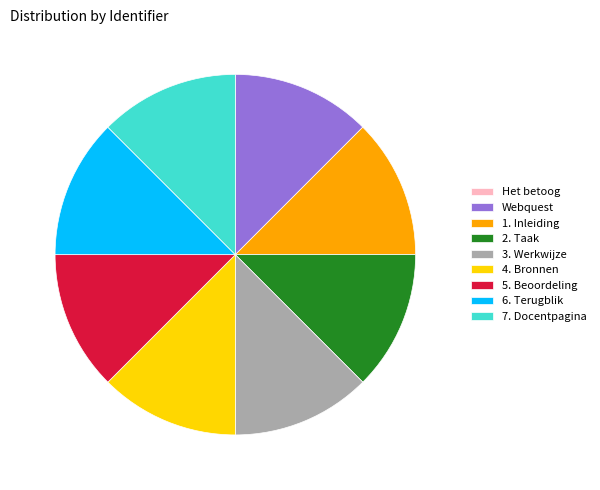

Combined, do 6. Terugblik and 7. Docentpagina account for over 50%?

No